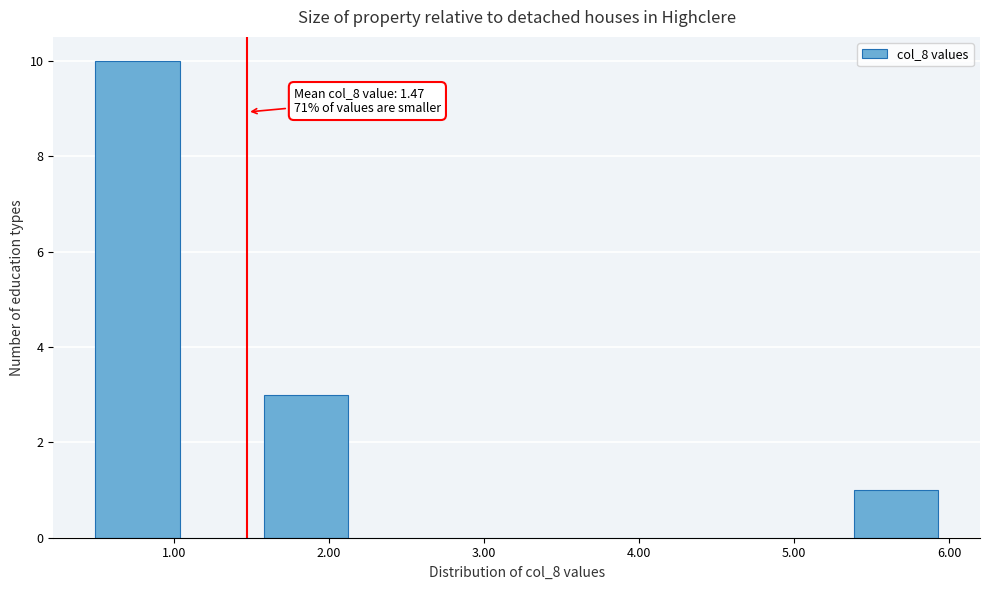

Which range on the x-axis has the tallest bar?

0.5 to 1.0